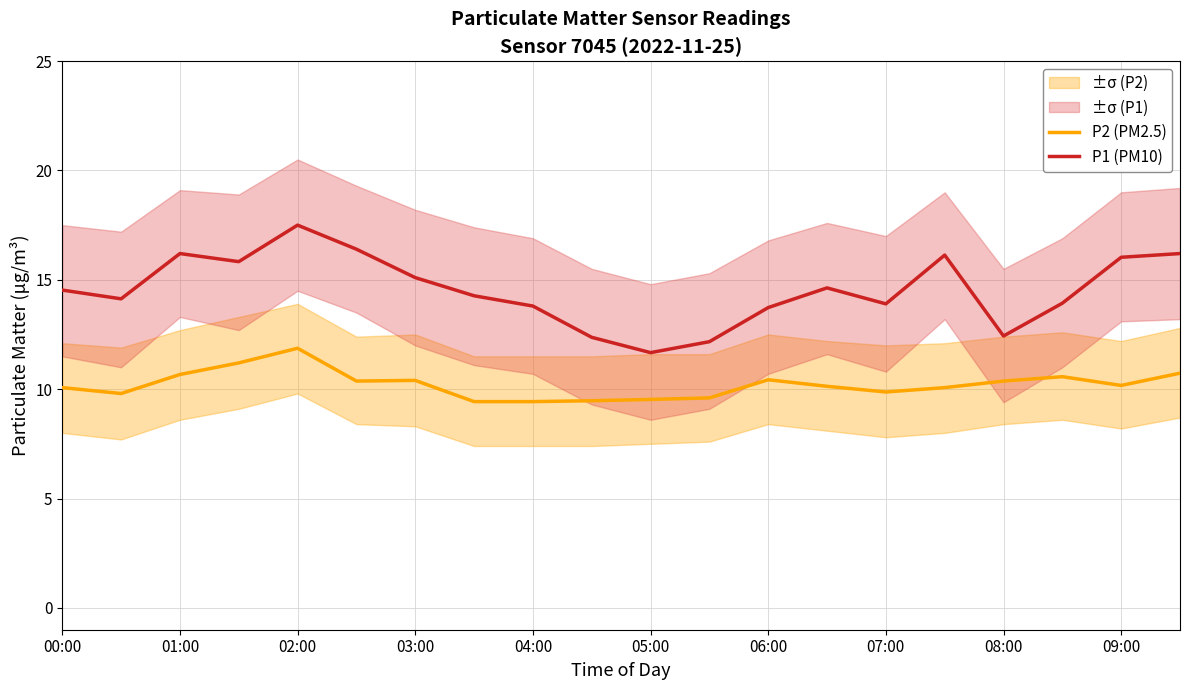

How many data points in P1 (PM10) are above 14?

12